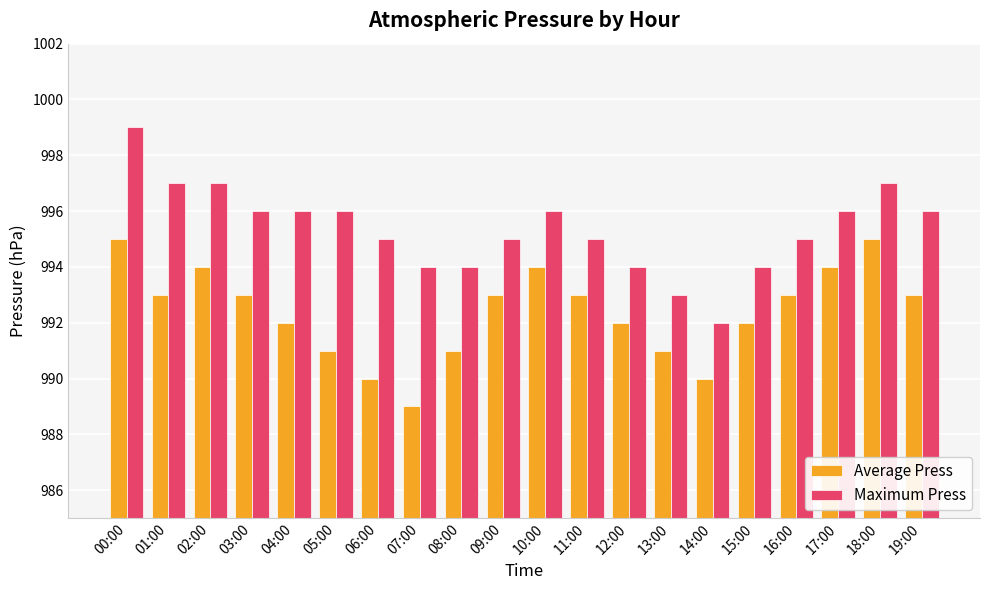

What is the minimum value shown in the chart?

989